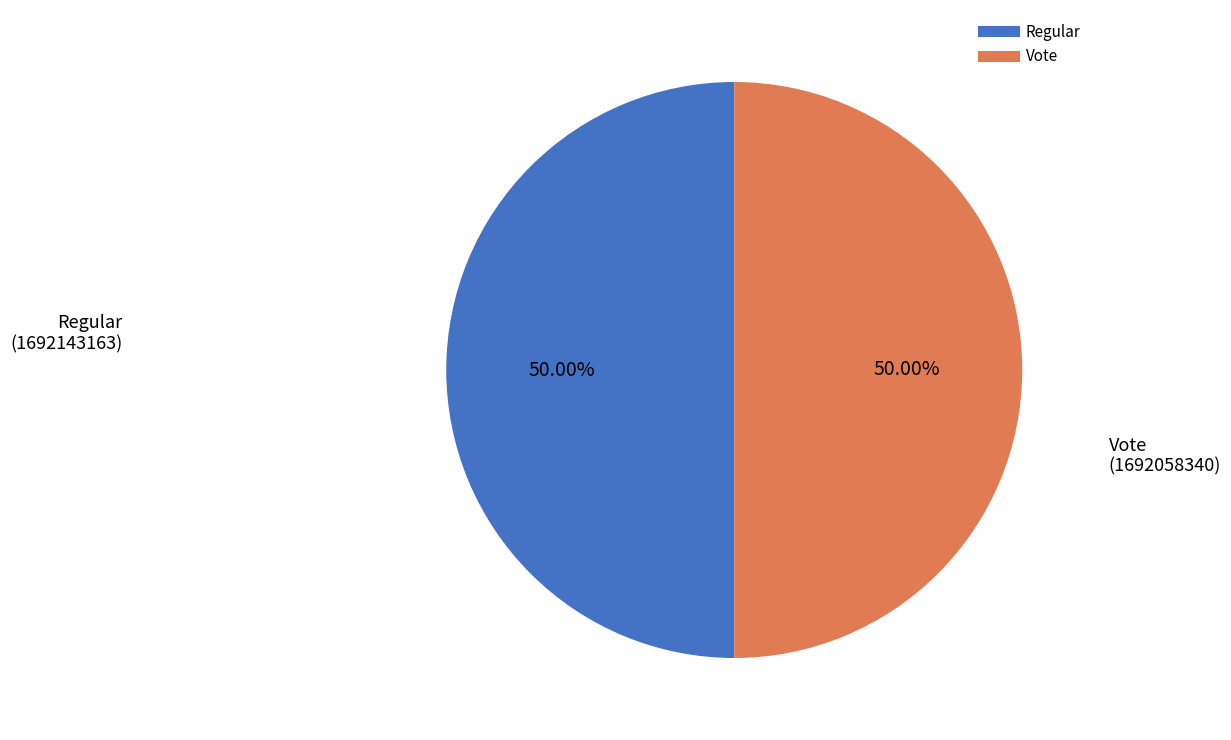

How many slices are in this pie chart?

2